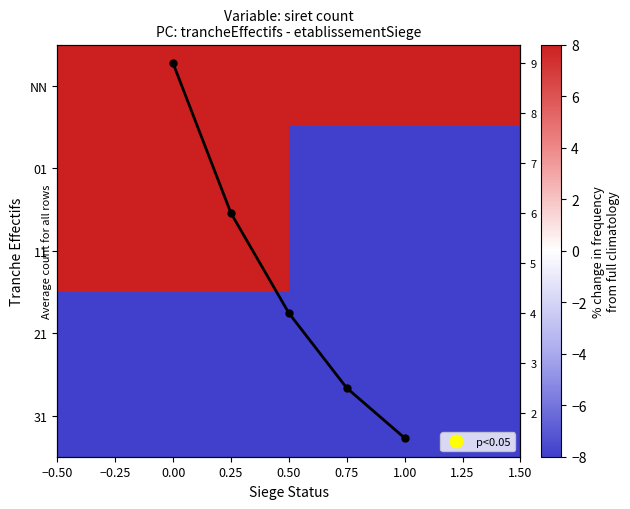

Where is the data nearest to the value 5?

0.25